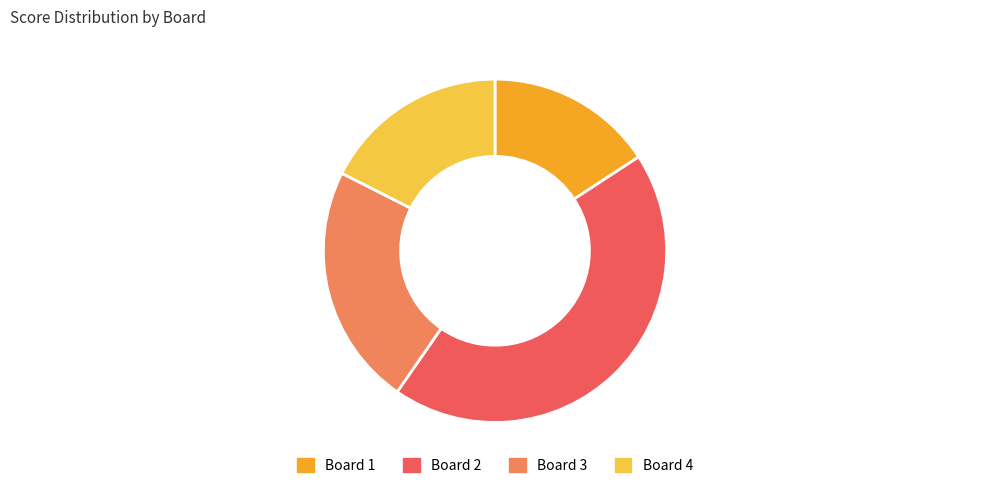

Rank the categories by value from lowest to highest.

Board 1, Board 4, Board 3, Board 2